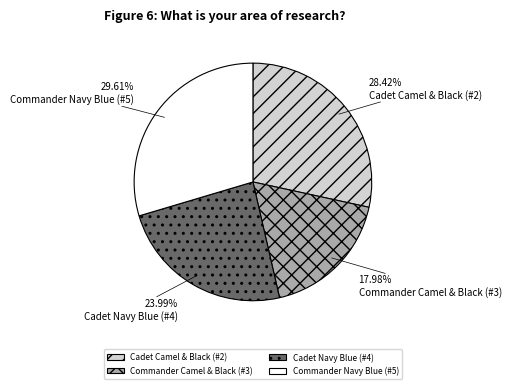

Does any single category account for the majority?

No